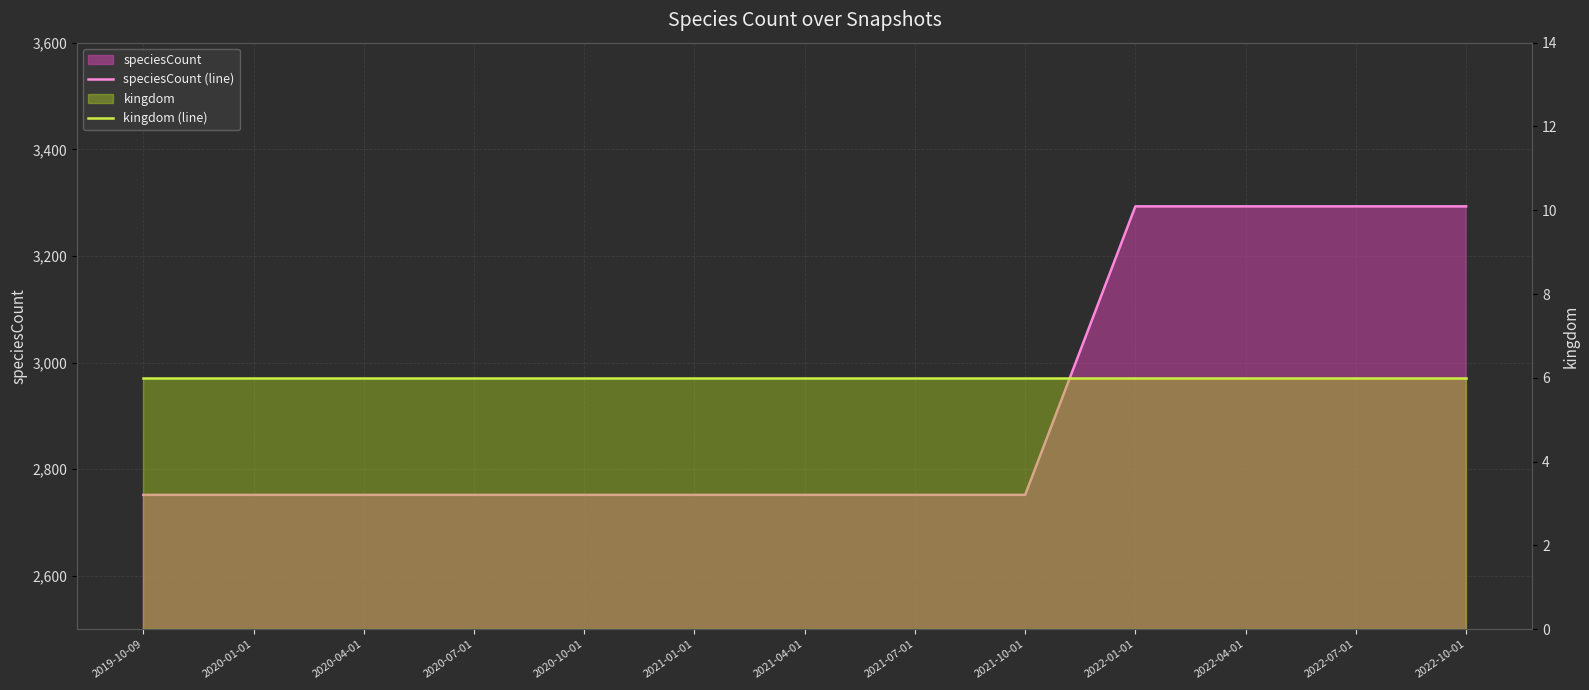

At 2022-10-01, list the series in order from smallest to largest.

kingdom (line), speciesCount (line)